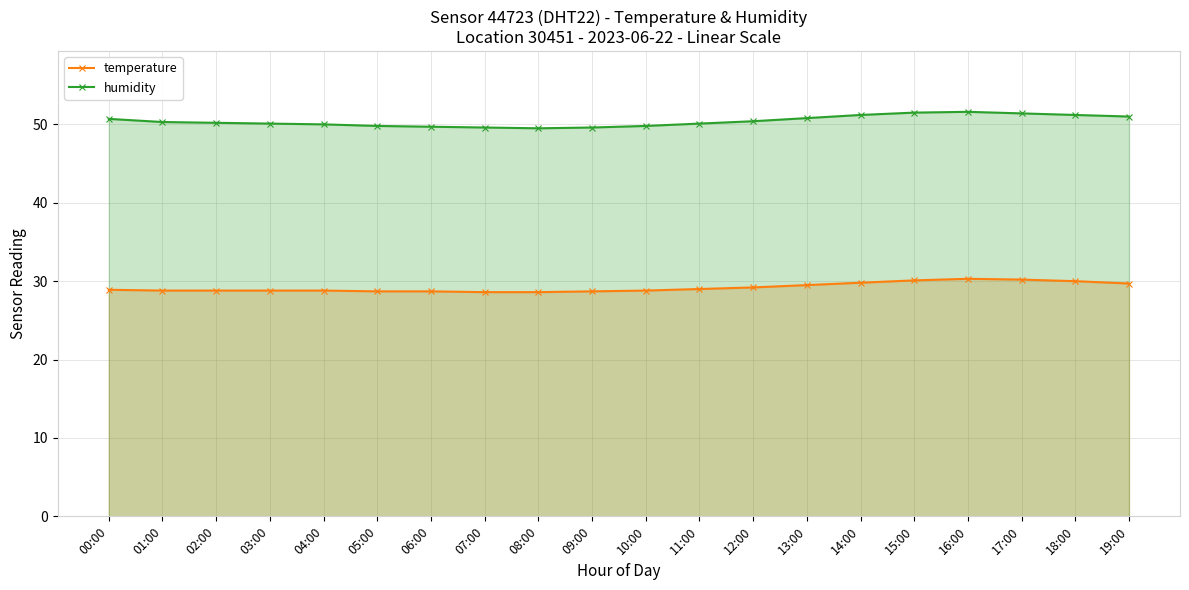

Which has a higher value, 05:00 or 11:00?

11:00